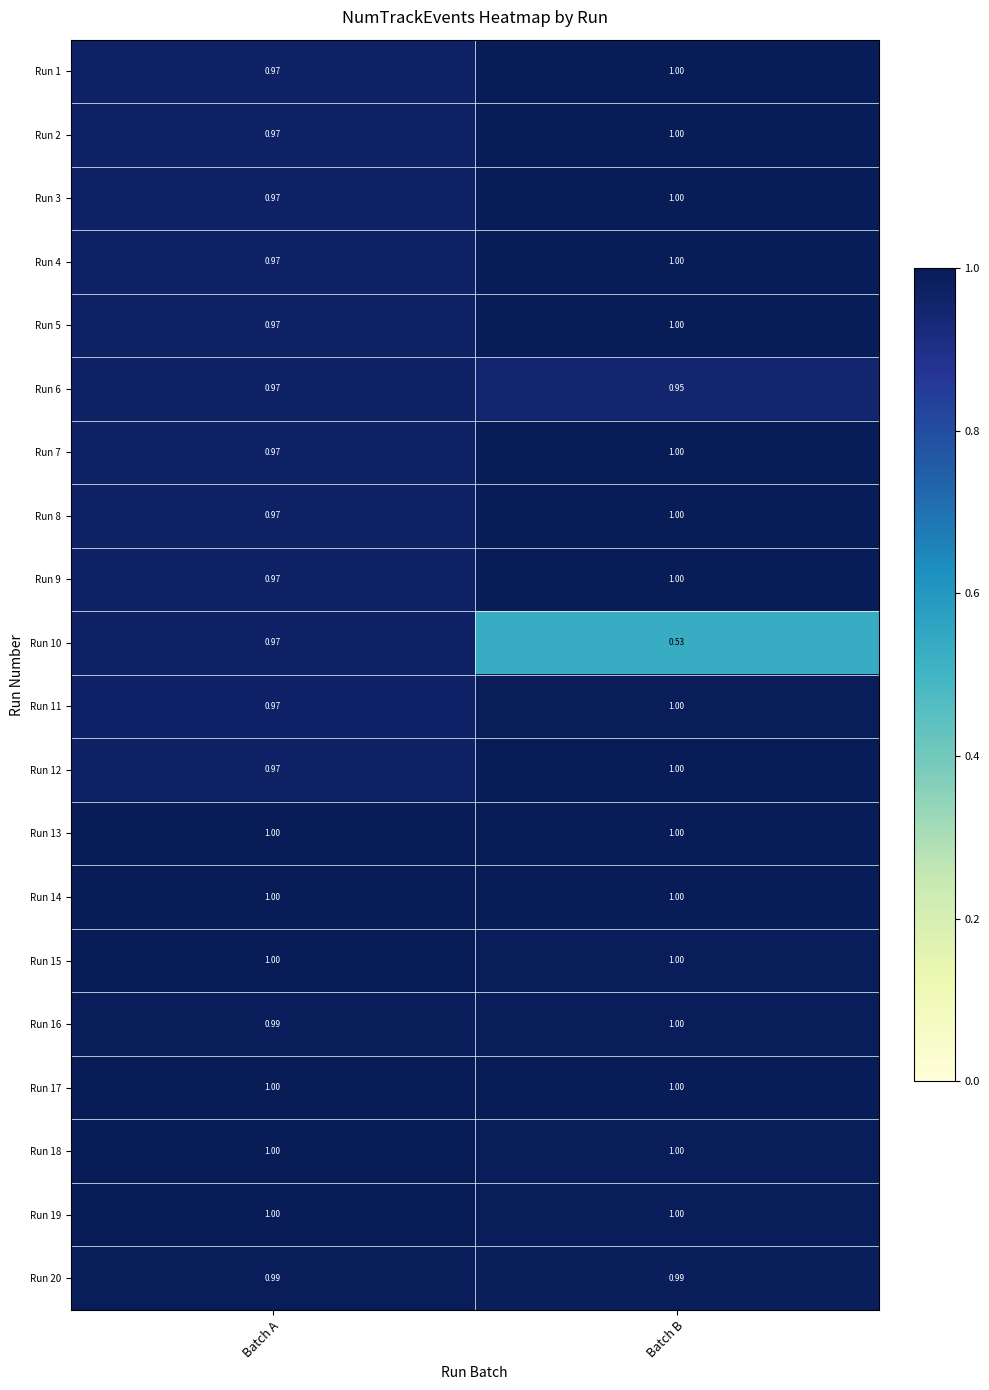

At which label does Run 10 reach its peak?

Batch A